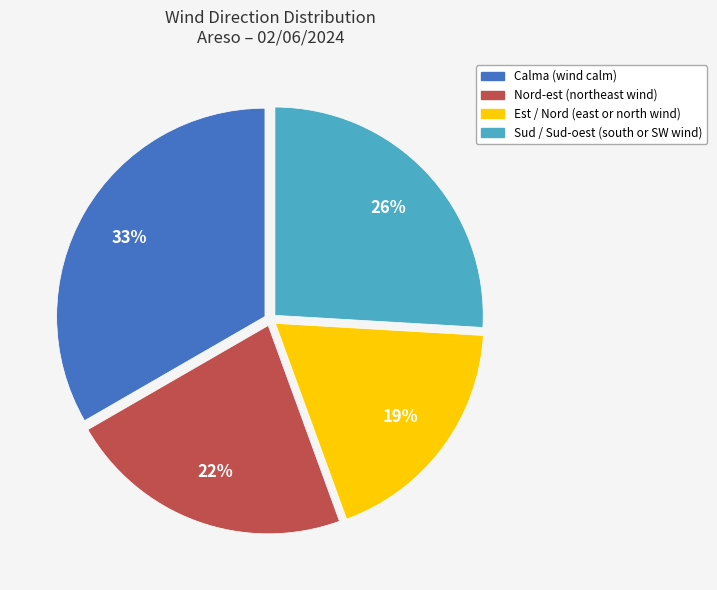

To the nearest percent, what is the average slice percentage?

25%